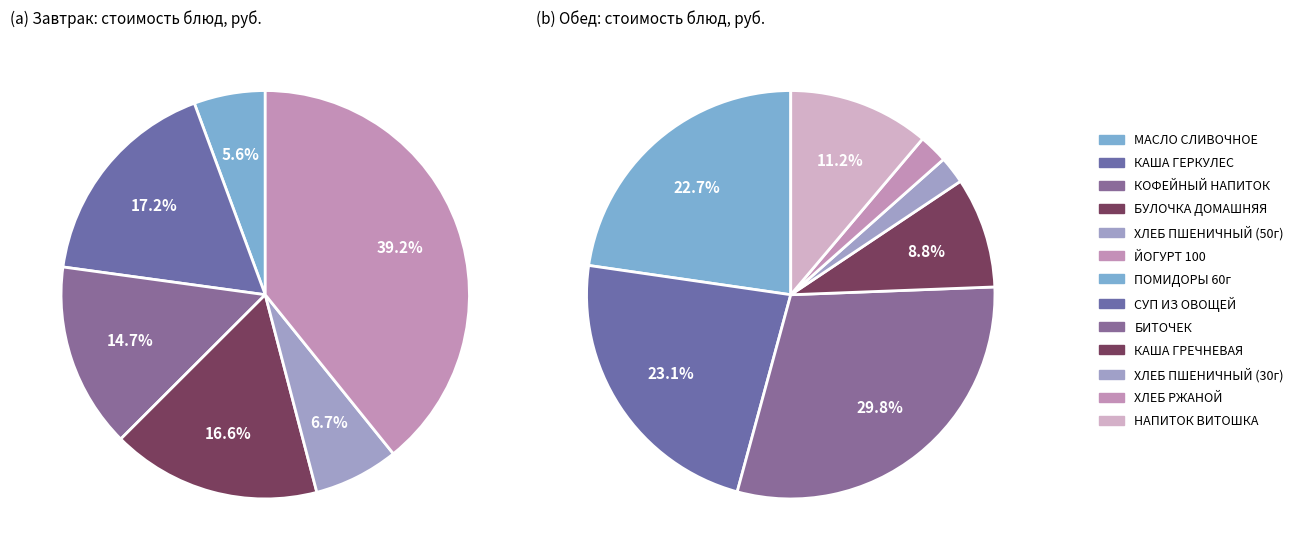

Is it true that ПОМИДОРЫ 60г is 1% of the pie?

False